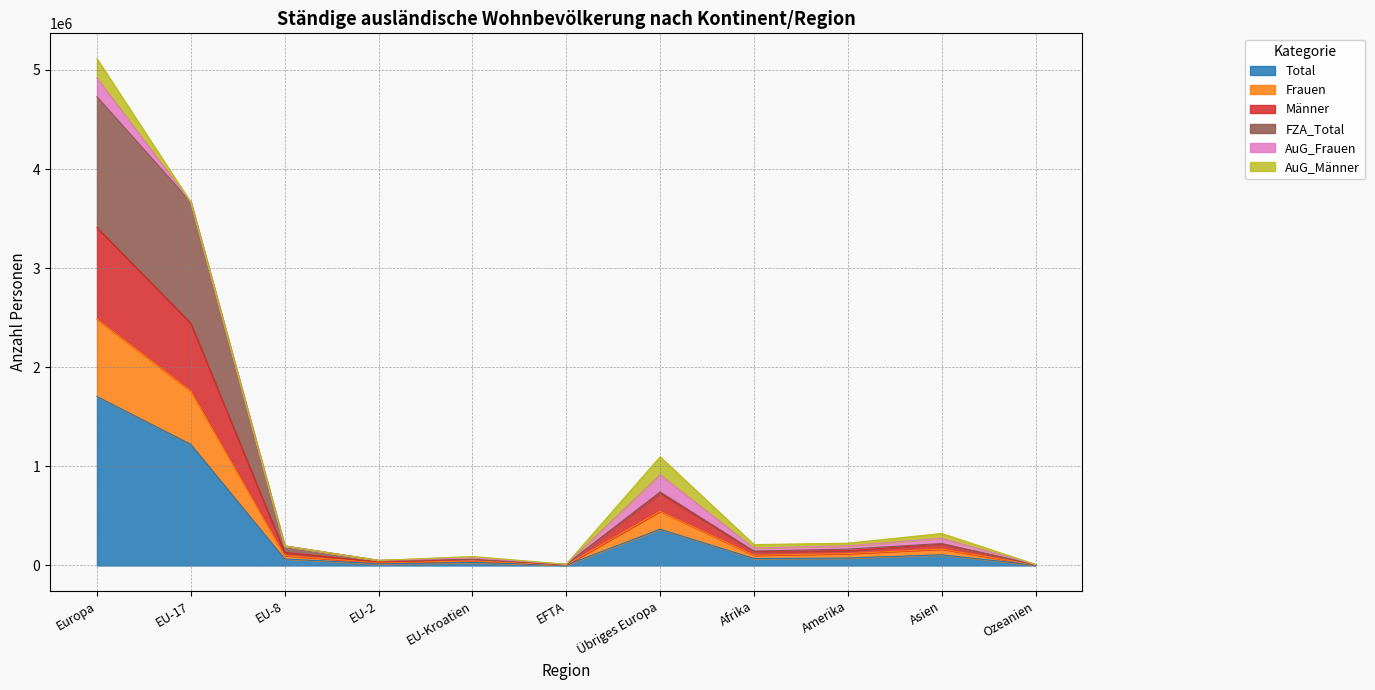

The value of Total at EU-17 is 1221991. True or false?

True